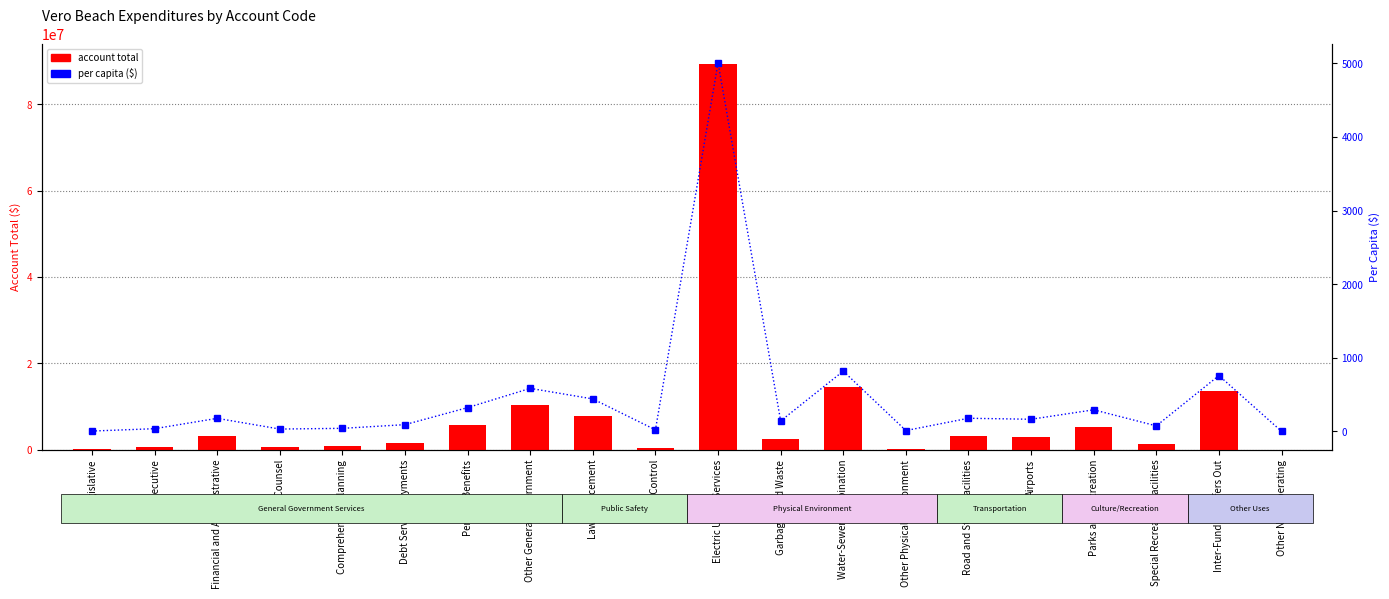

At how many categories does at least one series exceed 50771677?

1